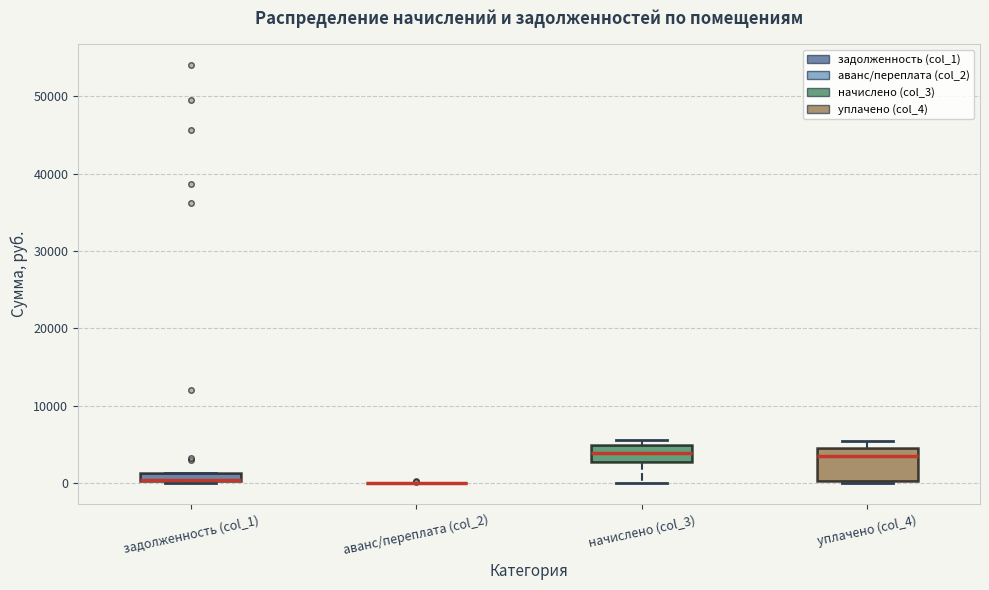

Comparing the boxes themselves (not the whiskers), which one is the tallest?

уплачено (col_4)